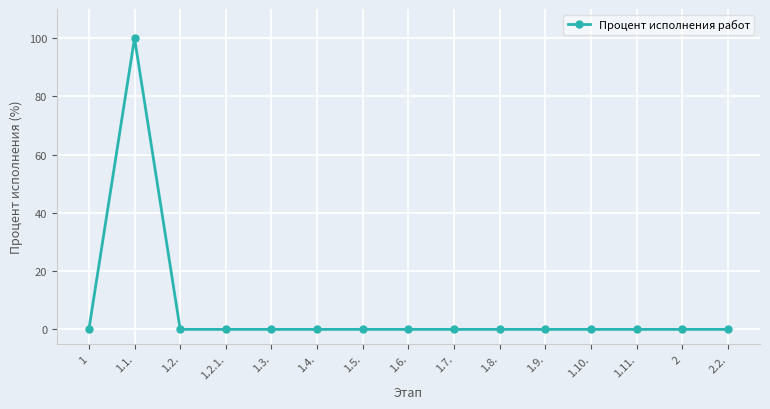

Reading left to right, what are all the values shown in this chart?

0	100	0	0	0	0	0	0	0	0	0	0	0	0	0